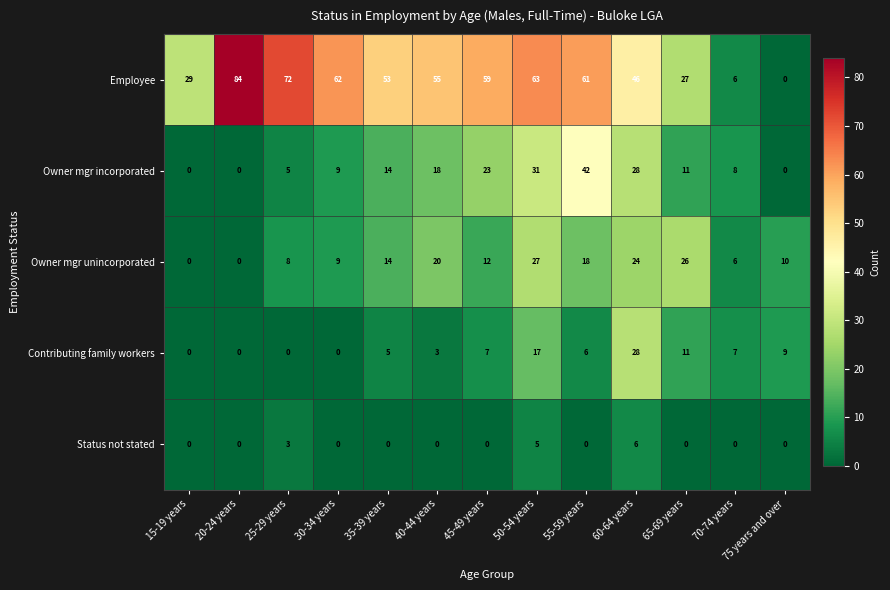

Rank the series at 40-44 years from lowest to highest value.

Status not stated, Contributing family workers, Owner mgr incorporated, Owner mgr unincorporated, Employee